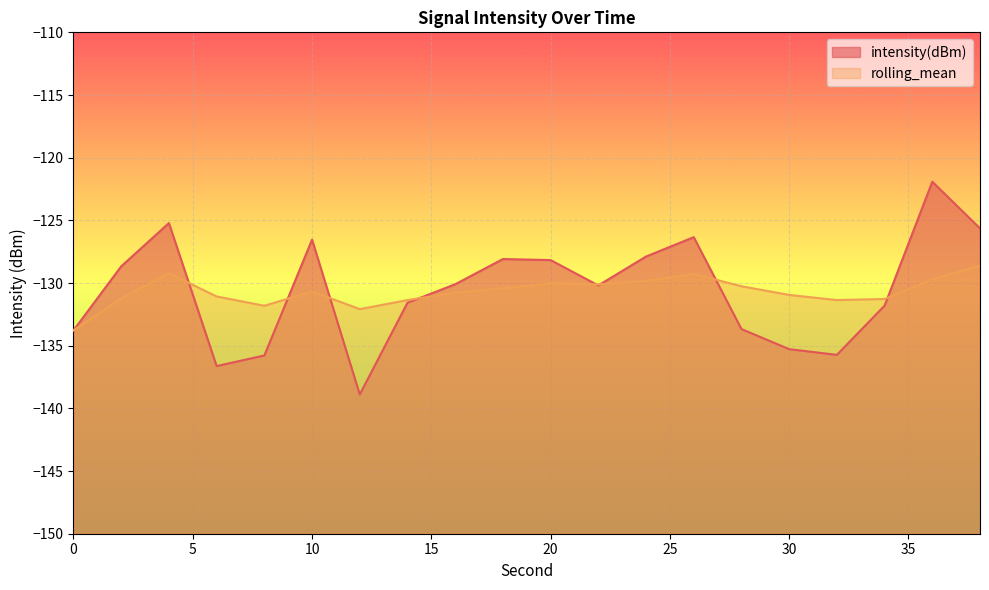

Where do rolling_mean and intensity(dBm) first cross each other?

4 and 6